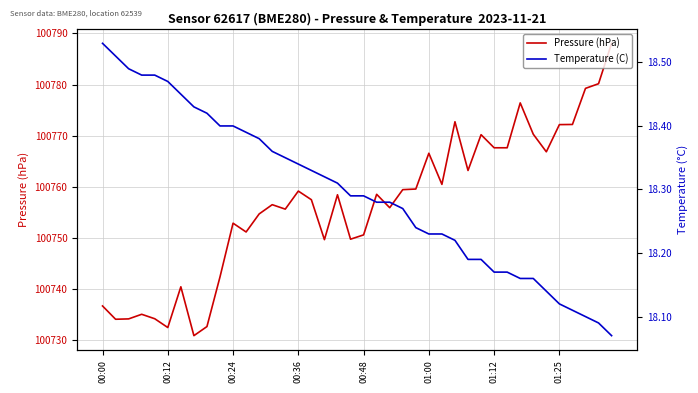

Between 9 and 17, which is larger?

17